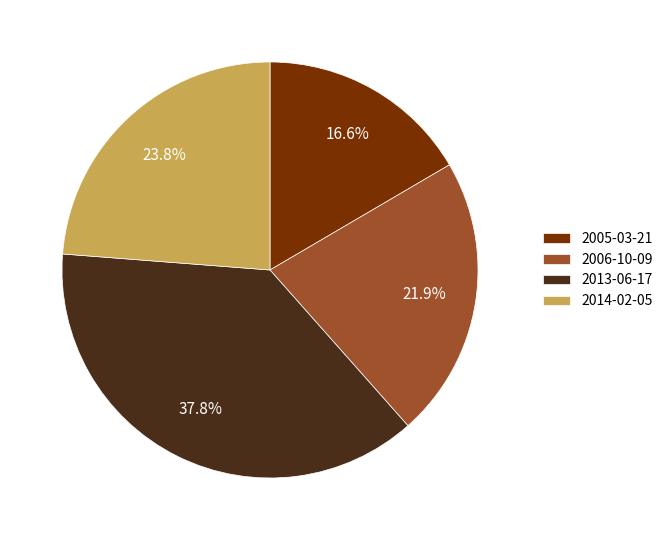

To the nearest percent, what is the difference between the 2013-06-17 and 2014-02-05 slice percentages?

14%